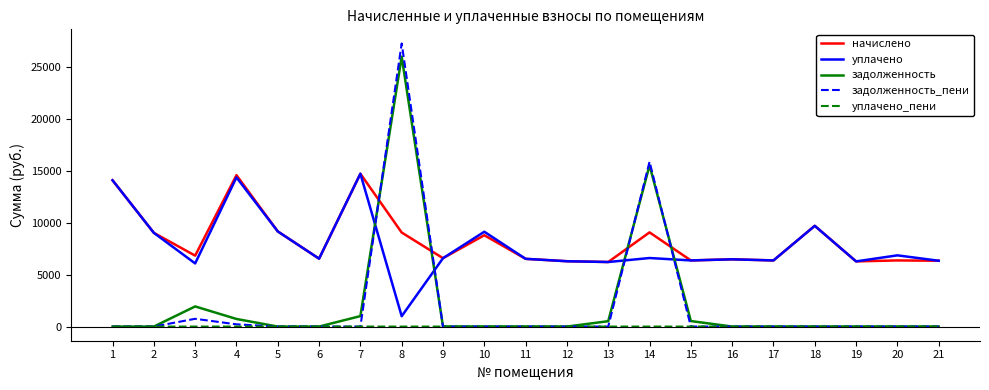

What are all the series names shown in the legend?

начислено, уплачено, задолженность, задолженность_пени, уплачено_пени